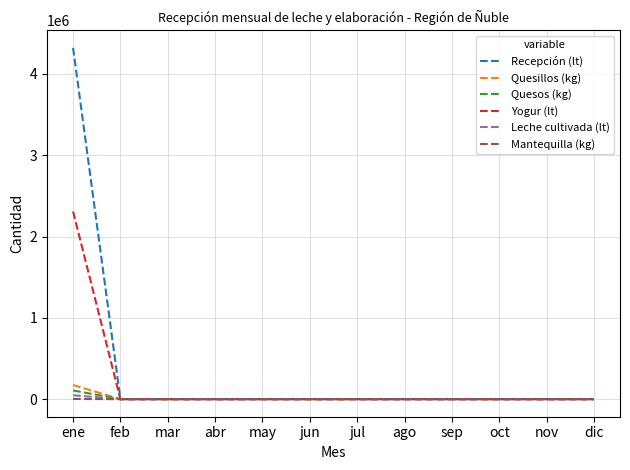

What is the difference between the maximum and minimum values in the Quesos (kg) series?

107079